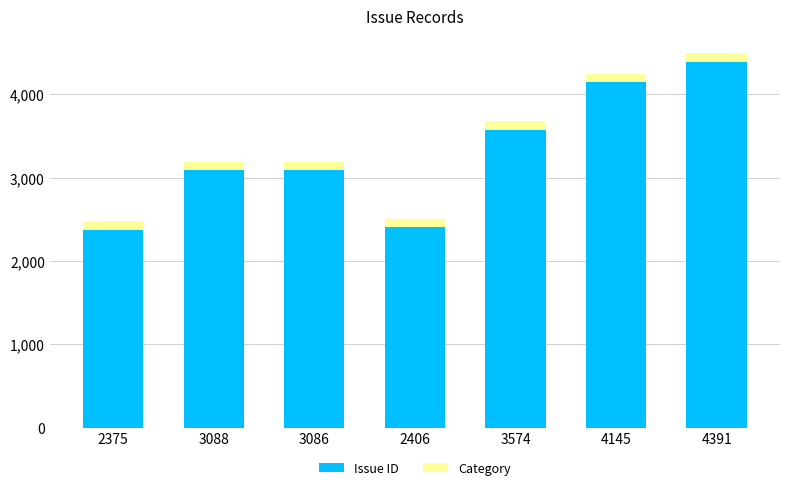

How many data points does each series have?

7